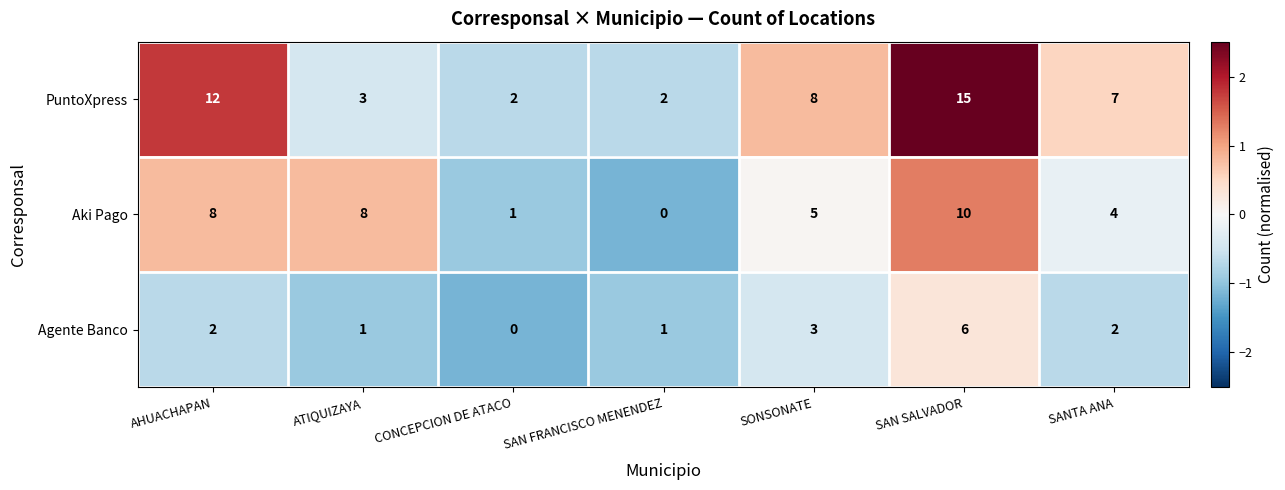

True or false: Agente Banco has a value of 2 at AHUACHAPAN.

True